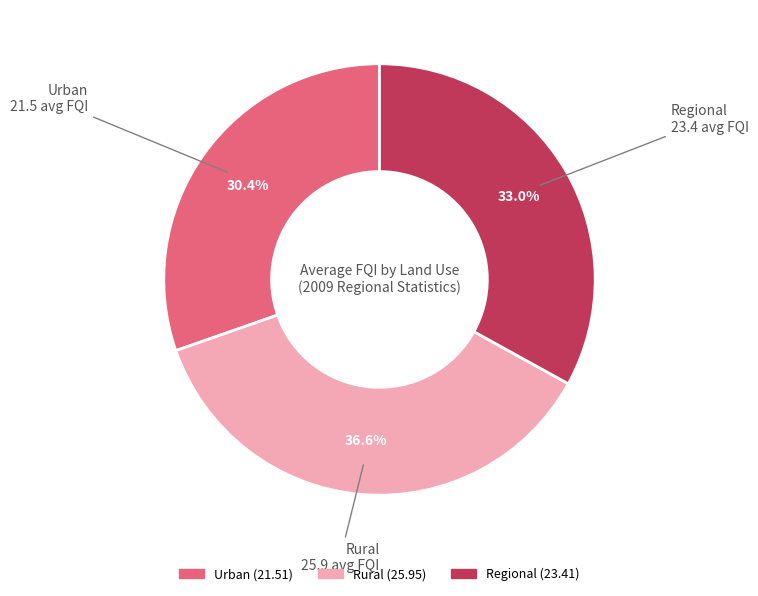

To the nearest percent, what percentage of the pie is Rural?

37%